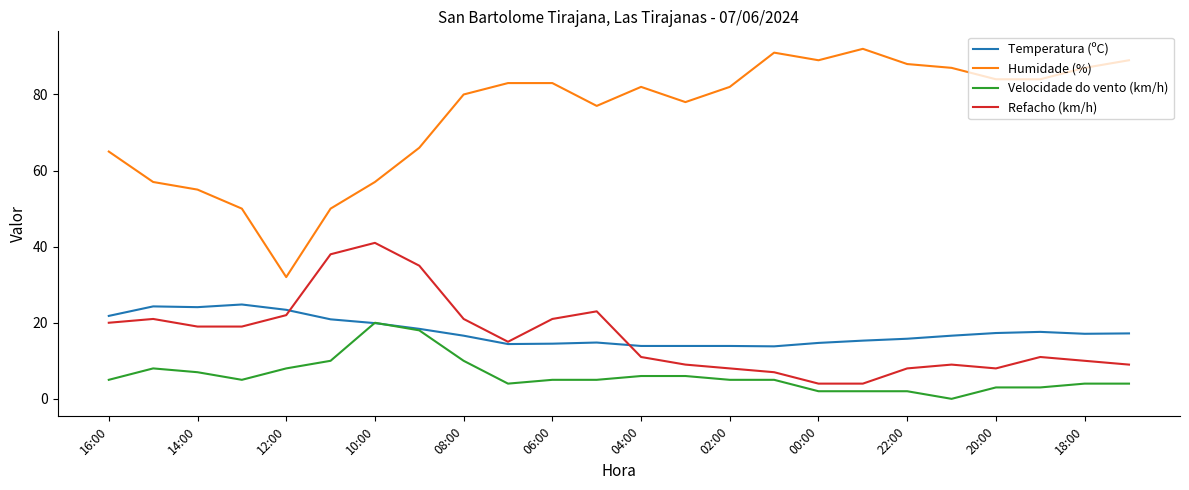

Rank the series by their maximum value, from lowest to highest.

Velocidade do vento (km/h), Temperatura (ºC), Refacho (km/h), Humidade (%)